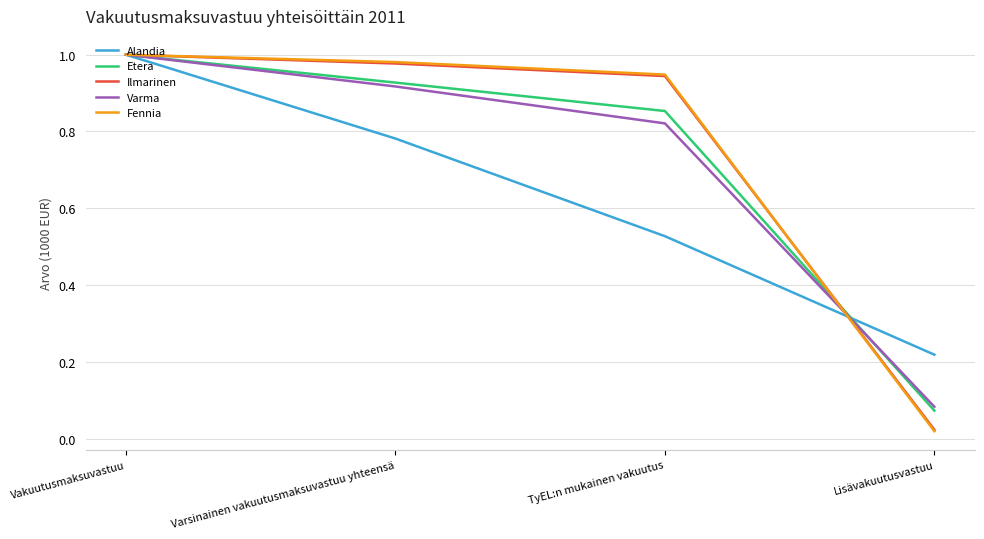

What is the sum of all Fennia values?

2.9